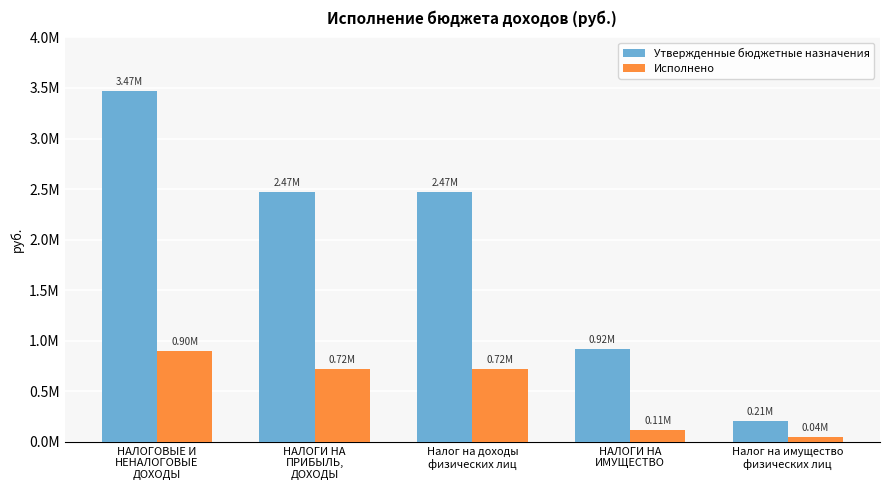

Reading left to right, extract all data points from this chart.

Утвержденные бюджетные назначения: 3466570.0	2473610.0	2473610.0	915000.0	210000.0
Исполнено: 897032.9	718894.0	718894.0	113940.3	43913.6